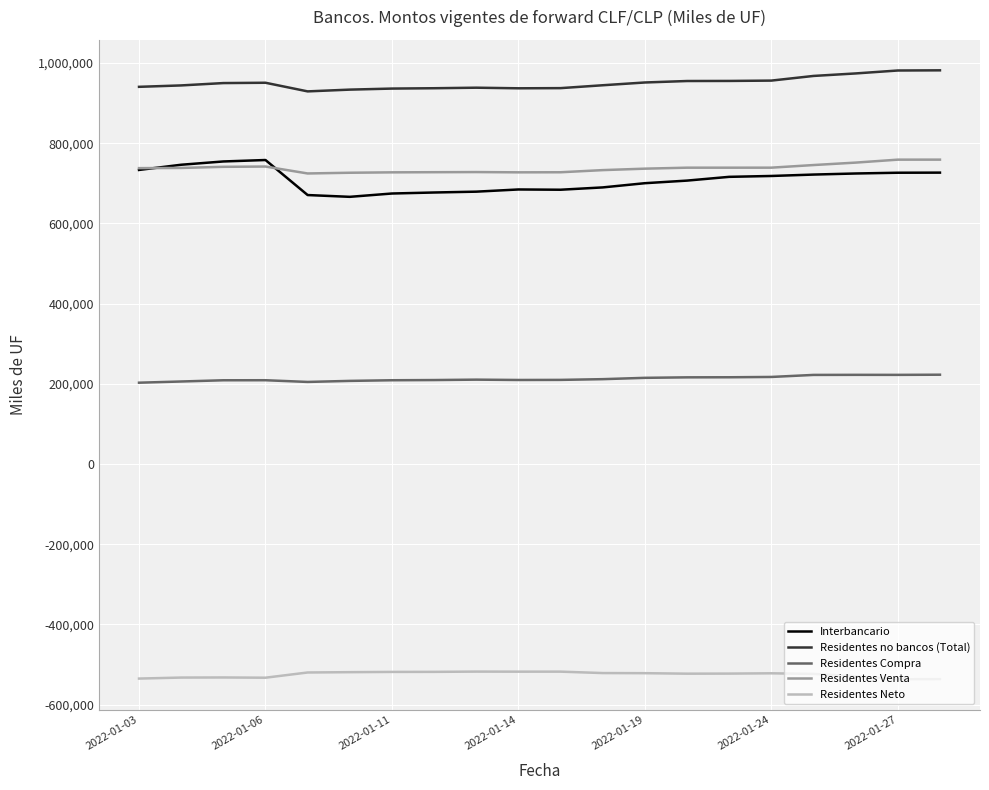

How many distinct data groups are displayed?

5